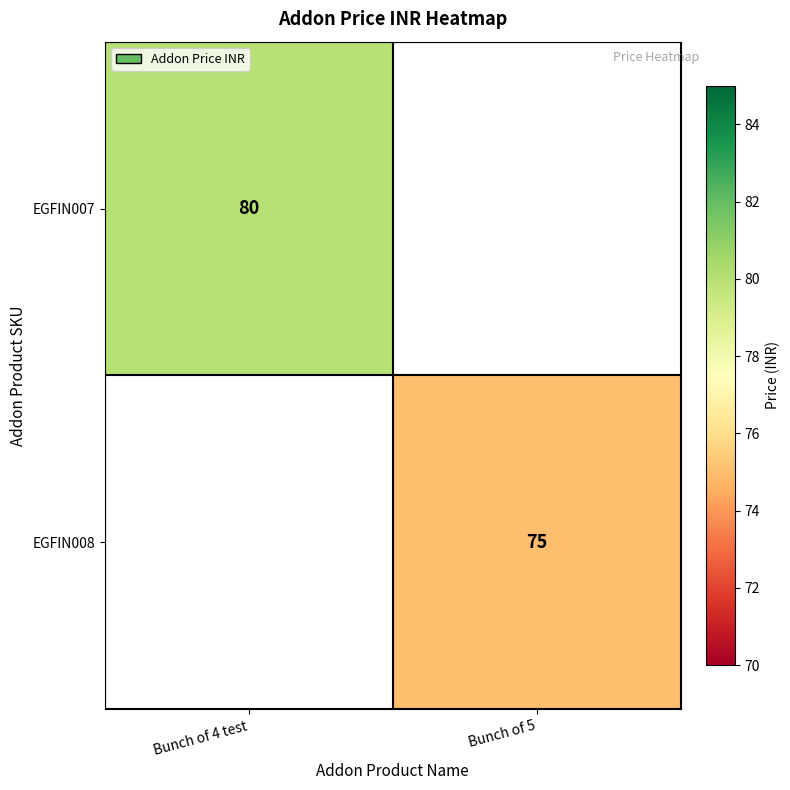

What is the minimum value shown in the chart?

75.0